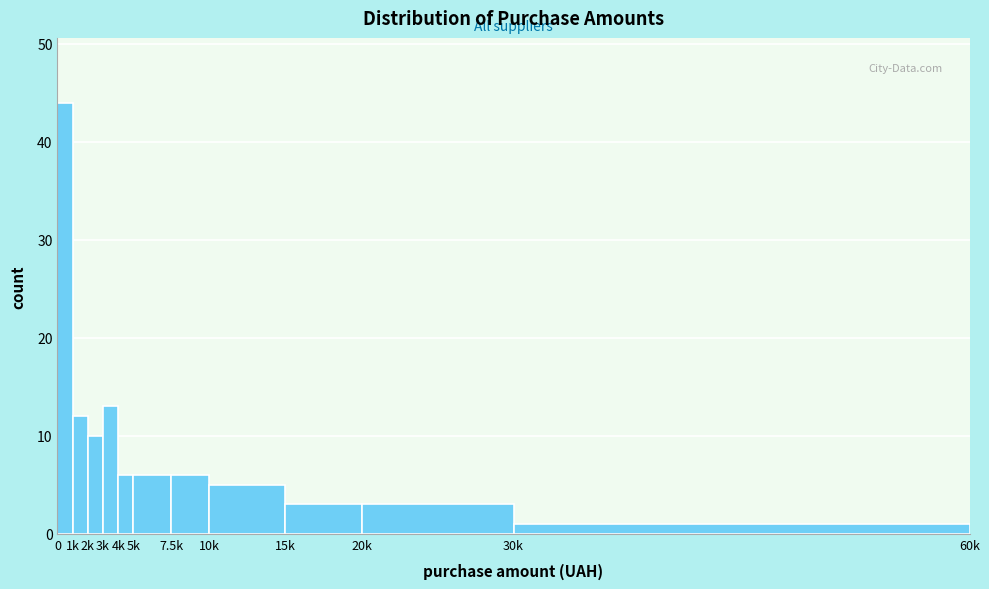

Reading right to left, transcribe all the data shown in this chart.

1	3	3	5	6	6	6	13	10	12	44